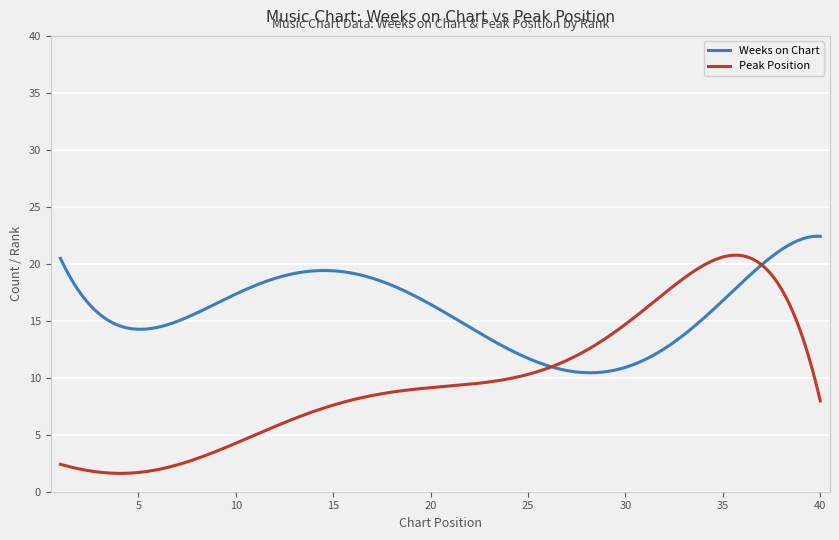

What are all the series names shown in the legend?

Weeks on Chart, Peak Position